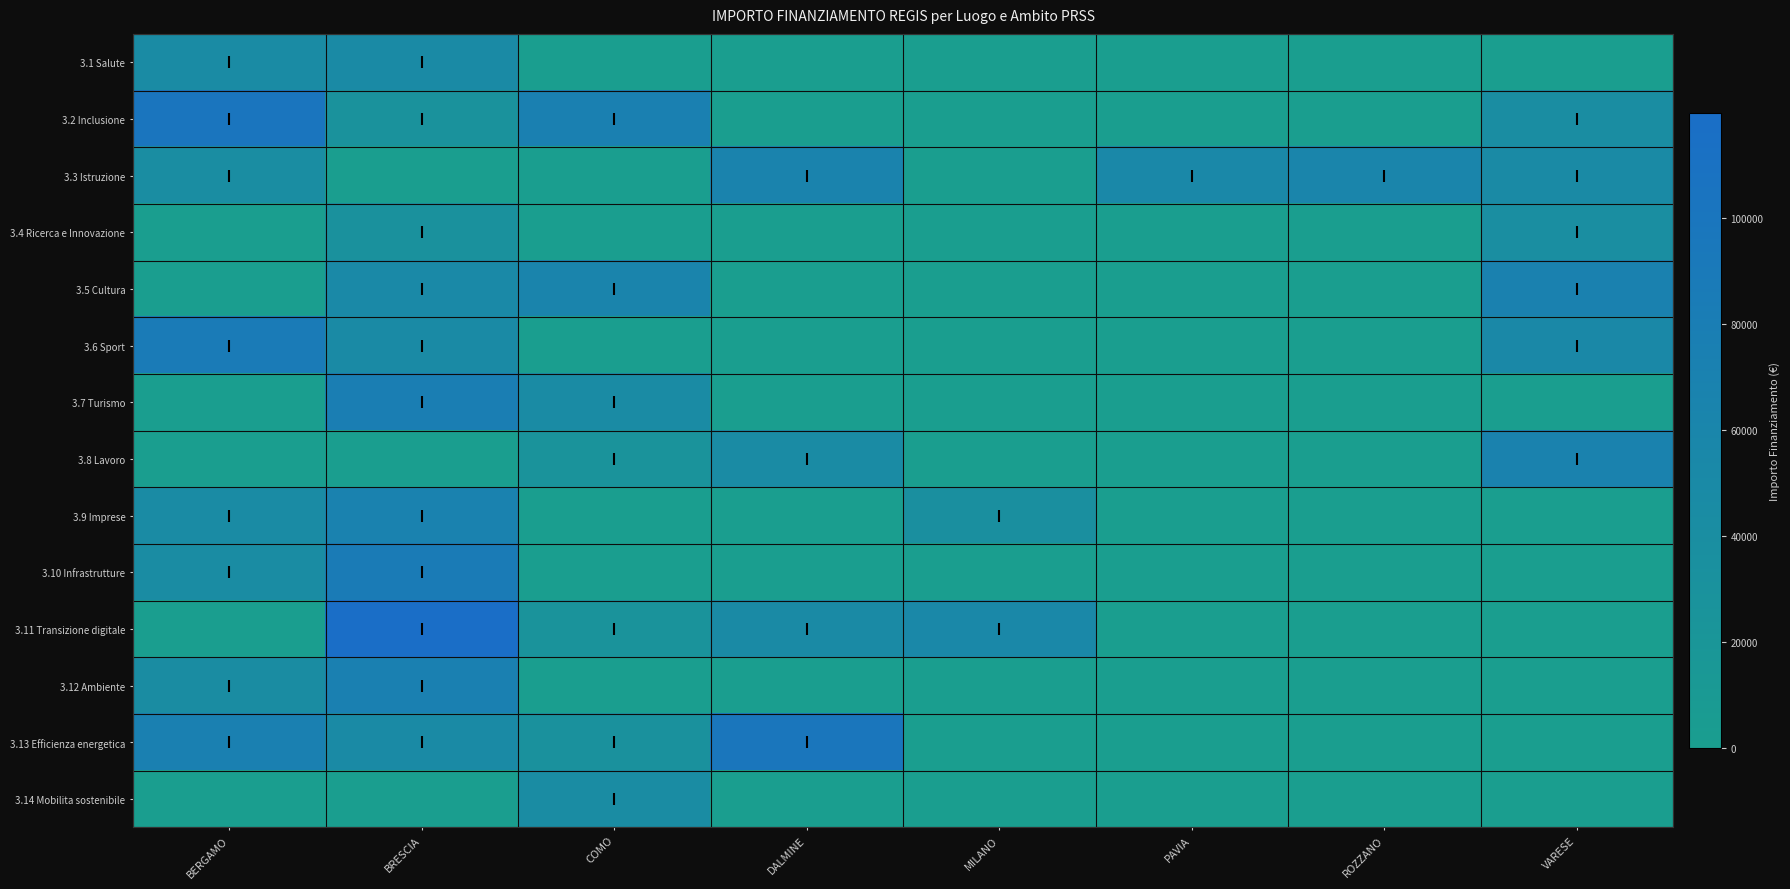

Reading right to left, list all the values displayed in this chart.

3.1 Salute: VARESE=0.0	ROZZANO=0.0	PAVIA=0.0	MILANO=0.0	DALMINE=0.0	COMO=0.0	BRESCIA=48776.3	BERGAMO=46312.5
3.2 Inclusione: VARESE=41196.6	ROZZANO=0.0	PAVIA=0.0	MILANO=0.0	DALMINE=0.0	COMO=73636.1	BRESCIA=29640.7	BERGAMO=100847.1
3.3 Istruzione: VARESE=48646.7	ROZZANO=62062.4	PAVIA=54577.6	MILANO=0.0	DALMINE=66393.6	COMO=0.0	BRESCIA=0.0	BERGAMO=41496.0
3.4 Ricerca e Innovazione: VARESE=38513.5	ROZZANO=0.0	PAVIA=0.0	MILANO=0.0	DALMINE=0.0	COMO=0.0	BRESCIA=30558.8	BERGAMO=0.0
3.5 Cultura: VARESE=70077.9	ROZZANO=0.0	PAVIA=0.0	MILANO=0.0	DALMINE=0.0	COMO=63747.5	BRESCIA=51504.7	BERGAMO=0.0
3.6 Sport: VARESE=52455.4	ROZZANO=0.0	PAVIA=0.0	MILANO=0.0	DALMINE=0.0	COMO=0.0	BRESCIA=48200.6	BERGAMO=86371.0
3.7 Turismo: VARESE=0.0	ROZZANO=0.0	PAVIA=0.0	MILANO=0.0	DALMINE=0.0	COMO=45553.7	BRESCIA=77926.5	BERGAMO=0.0
3.8 Lavoro: VARESE=68180.1	ROZZANO=0.0	PAVIA=0.0	MILANO=0.0	DALMINE=46386.6	COMO=25842.4	BRESCIA=0.0	BERGAMO=0.0
3.9 Imprese: VARESE=0.0	ROZZANO=0.0	PAVIA=0.0	MILANO=36123.8	DALMINE=0.0	COMO=0.0	BRESCIA=68925.6	BERGAMO=44978.7
3.10 Infrastrutture: VARESE=0.0	ROZZANO=0.0	PAVIA=0.0	MILANO=0.0	DALMINE=0.0	COMO=0.0	BRESCIA=84977.9	BERGAMO=44080.6
3.11 Transizione digitale: VARESE=0.0	ROZZANO=0.0	PAVIA=0.0	MILANO=54144.9	DALMINE=47794.5	COMO=27342.9	BRESCIA=119783.4	BERGAMO=0.0
3.12 Ambiente: VARESE=0.0	ROZZANO=0.0	PAVIA=0.0	MILANO=0.0	DALMINE=0.0	COMO=0.0	BRESCIA=73250.1	BERGAMO=42816.5
3.13 Efficienza energetica: VARESE=0.0	ROZZANO=0.0	PAVIA=0.0	MILANO=0.0	DALMINE=97812.0	COMO=30978.2	BRESCIA=48957.9	BERGAMO=73886.6
3.14 Mobilita sostenibile: VARESE=0.0	ROZZANO=0.0	PAVIA=0.0	MILANO=0.0	DALMINE=0.0	COMO=44036.1	BRESCIA=0.0	BERGAMO=0.0